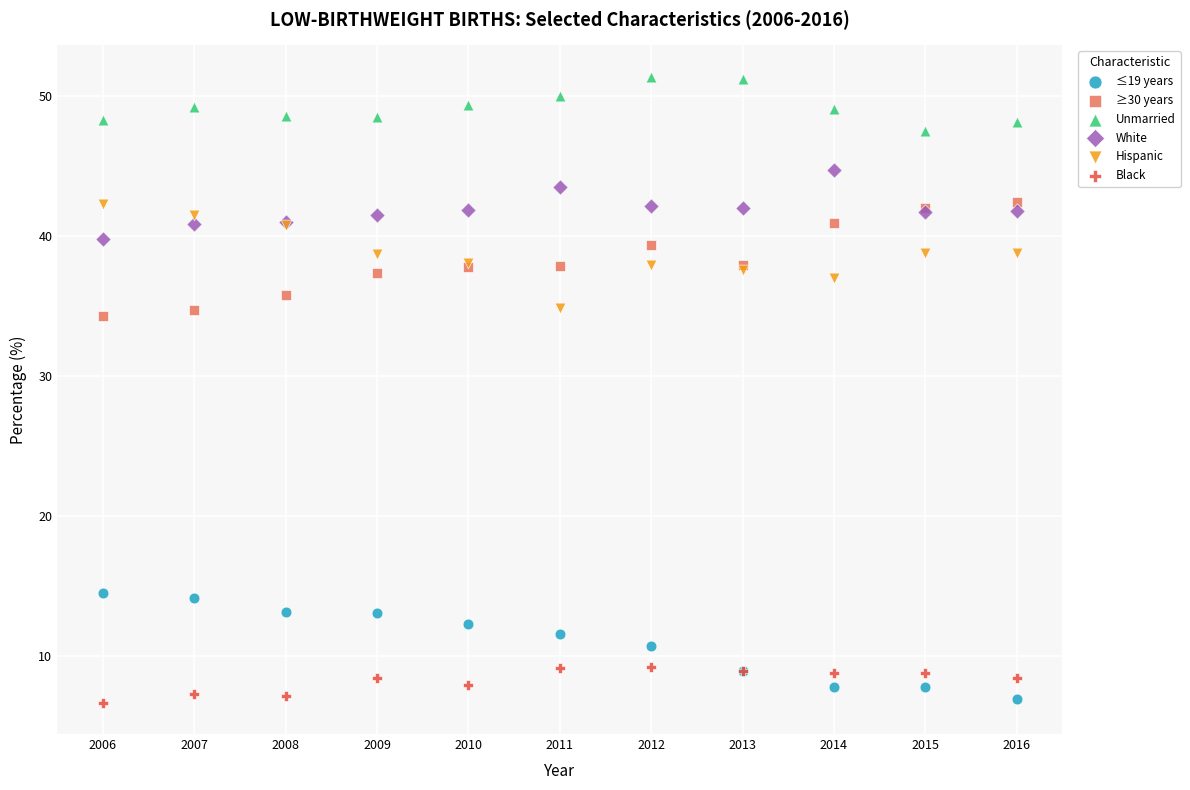

Which series contains the highest Y value?

Unmarried